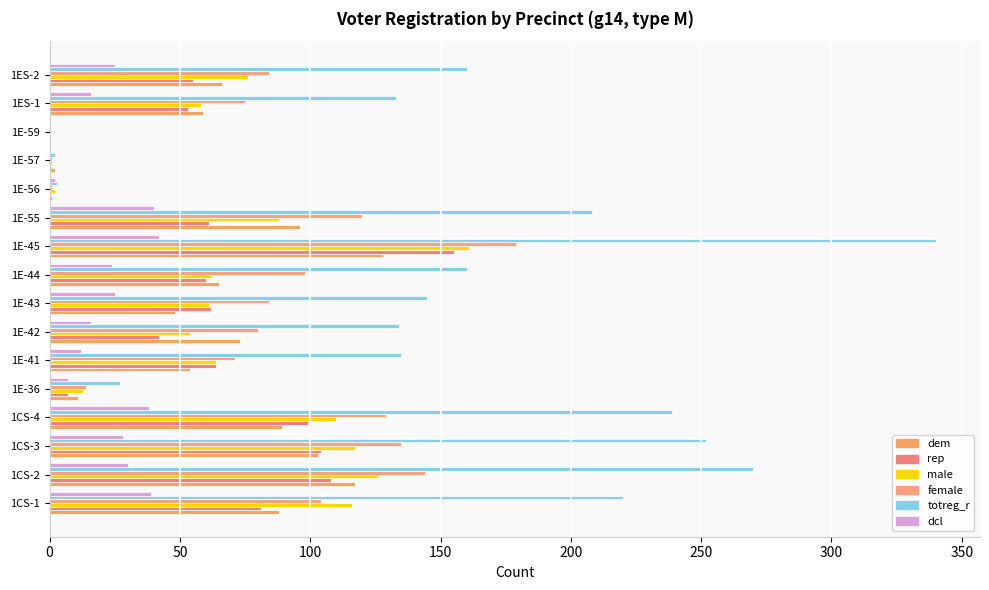

What position from the left is 300?

7